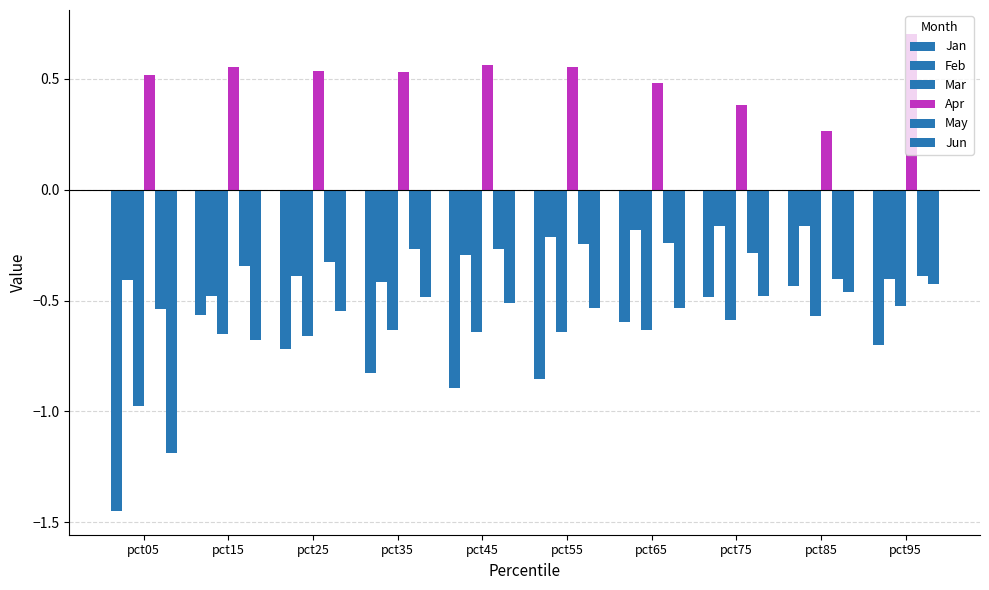

What is the difference between the highest and lowest values at pct75?

1.0